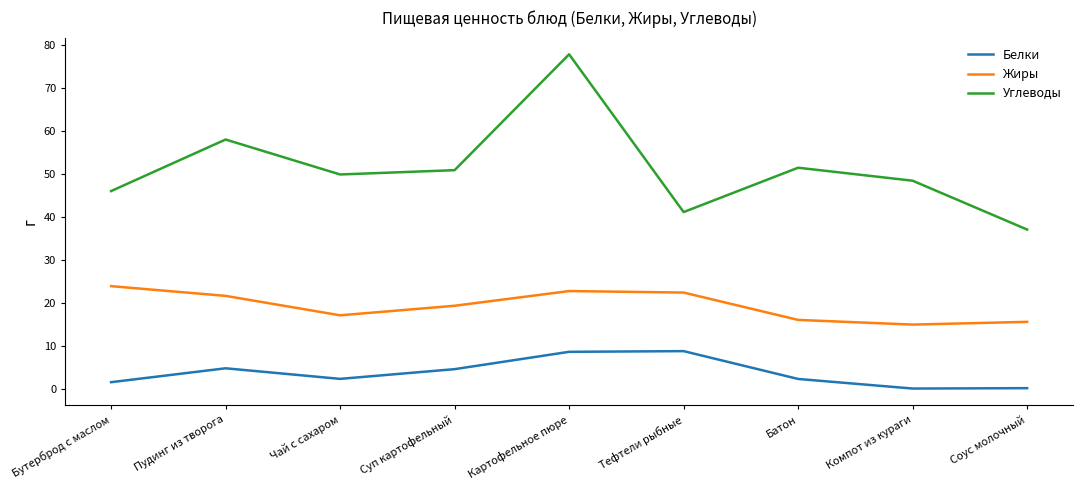

Where is the first local maximum for Белки?

Пудинг из творога